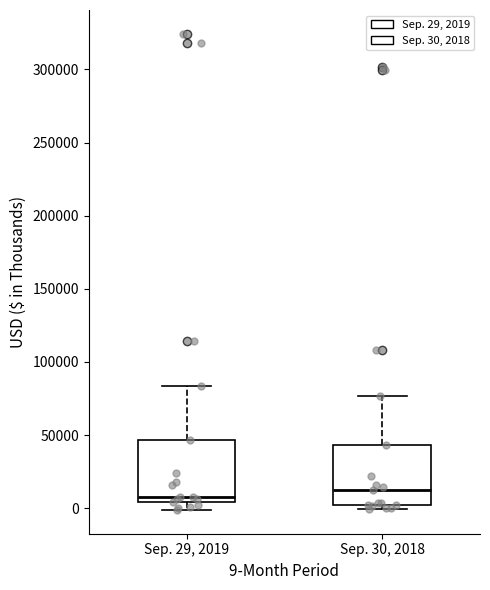

Reading left to right, transcribe this box plot: for each box, give where its median line is, the range the box spans, and where its two whiskers end, as read against the y-axis. The values are not printed on the chart, so give them approximately, as read against the axis.

Sep. 29, 2019: median 10000, box 5000 to 45000, whiskers 0 to 85000
Sep. 30, 2018: median 10000, box 0 to 45000, whiskers 0 (just below the box's lower edge) to 75000